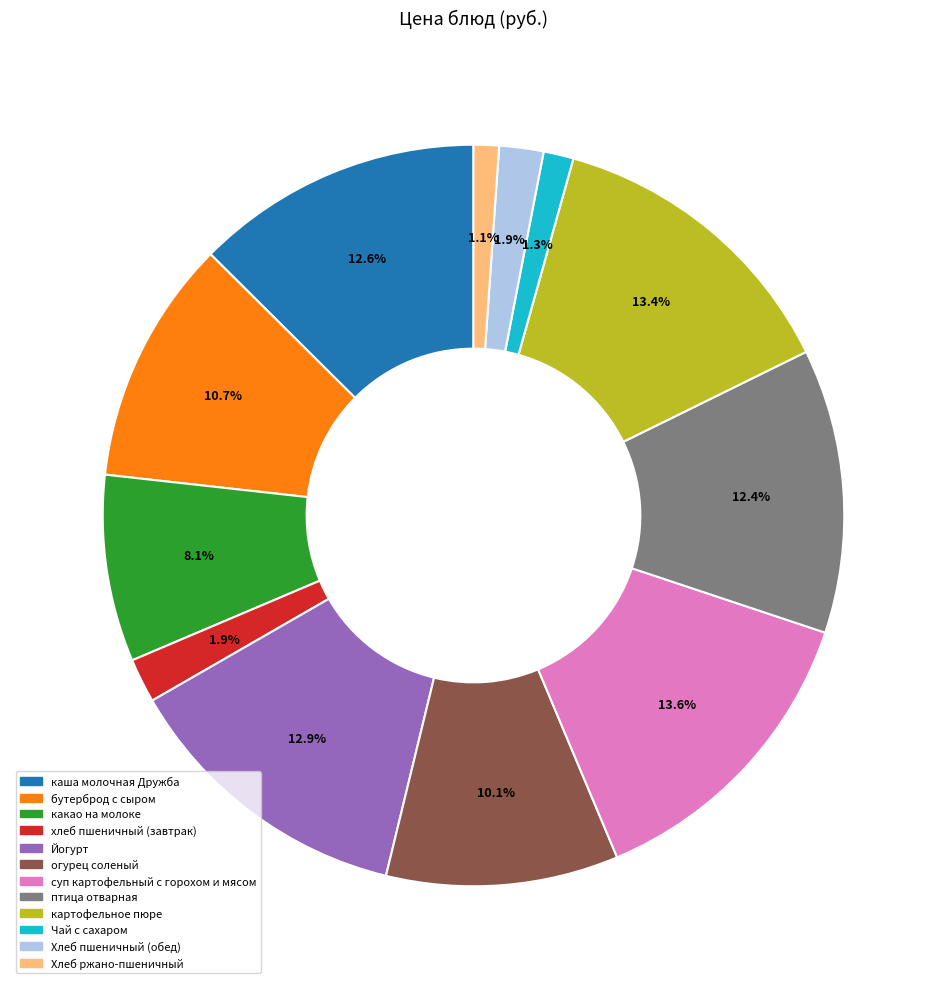

Does any single category account for the majority?

No